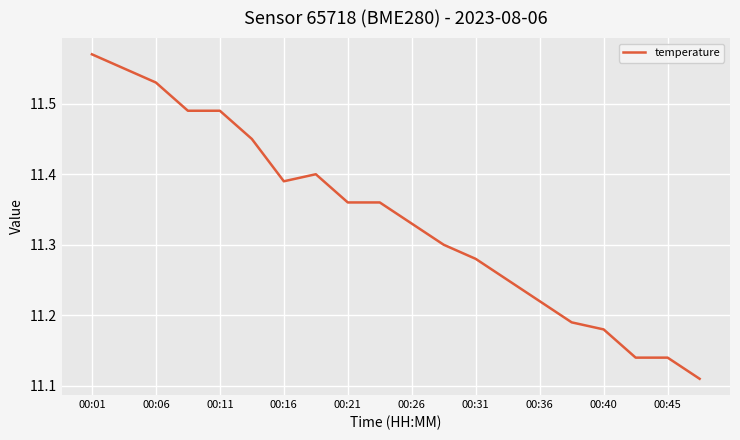

Reading left to right, extract all data points from this chart.

11.6	11.6	11.5	11.5	11.5	11.4	11.4	11.4	11.4	11.4	11.3	11.3	11.3	11.2	11.2	11.2	11.2	11.1	11.1	11.1